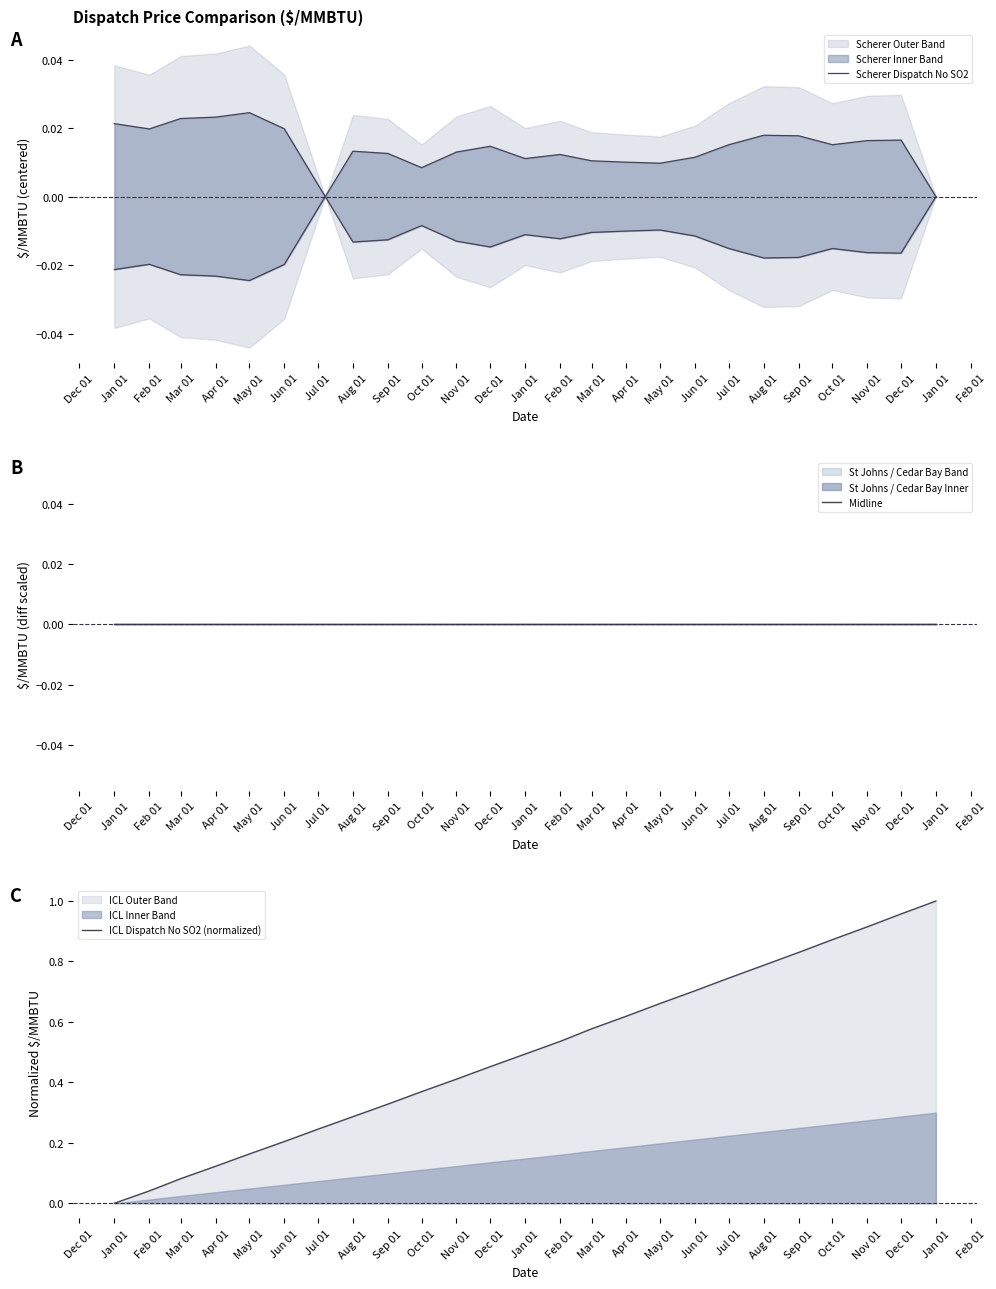

True or false: Scherer Dispatch No SO2 and Midline cross at least once.

True